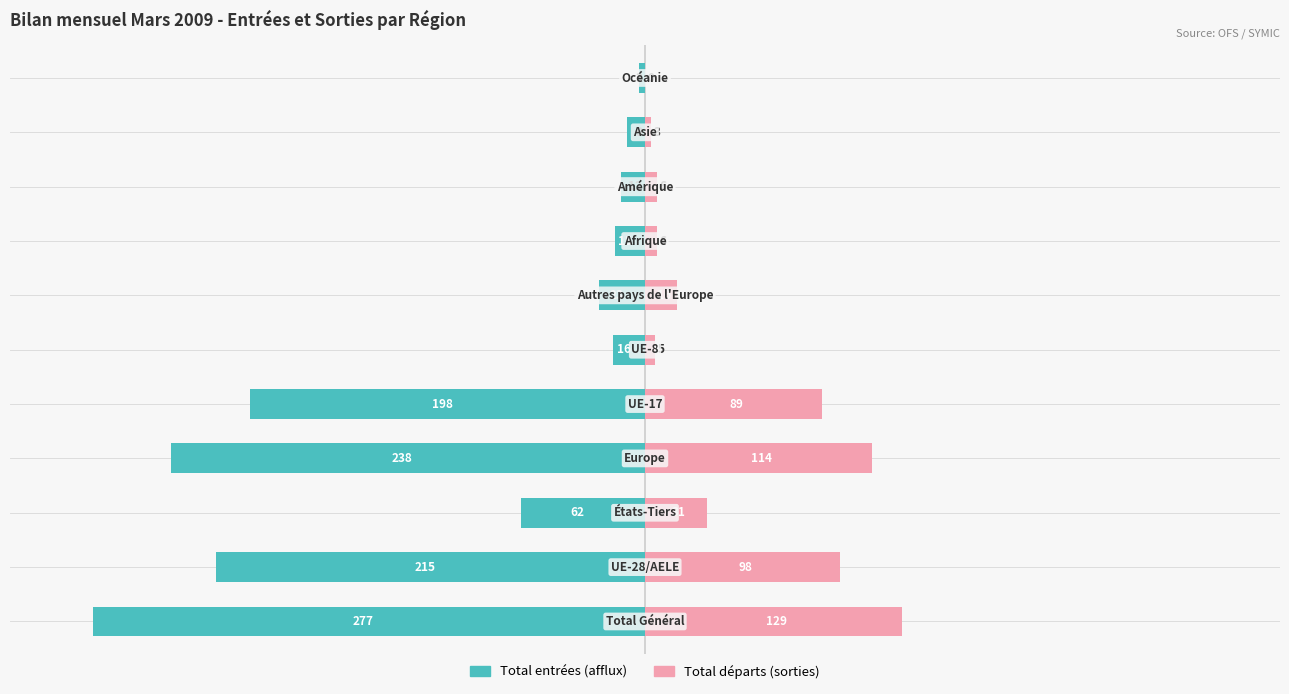

What is the sum of the Total entrées (afflux) values at 7 and 3?

-91.3